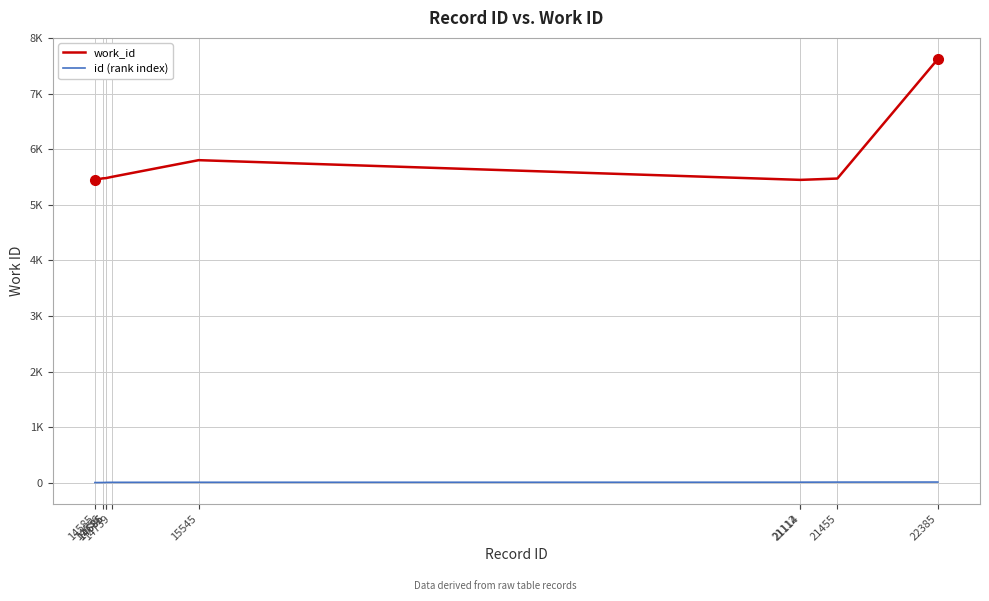

Which category has the highest value in the work_id series?

22385